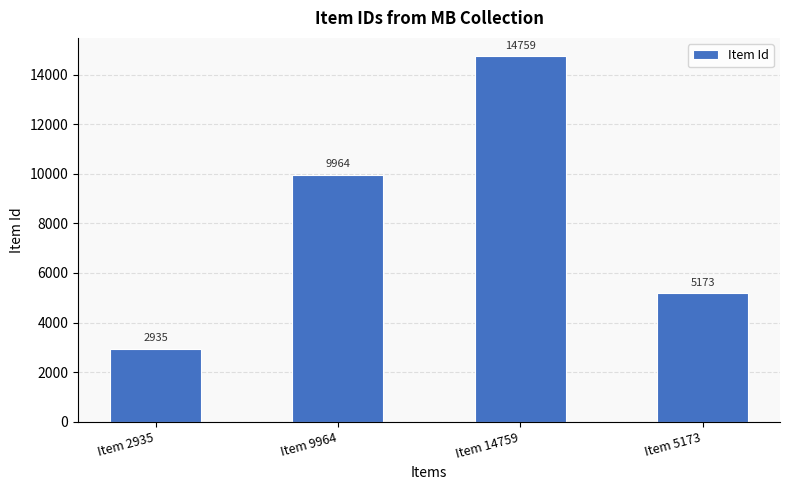

Reading left to right, what are all the values shown in this chart?

2935	9964	14759	5173